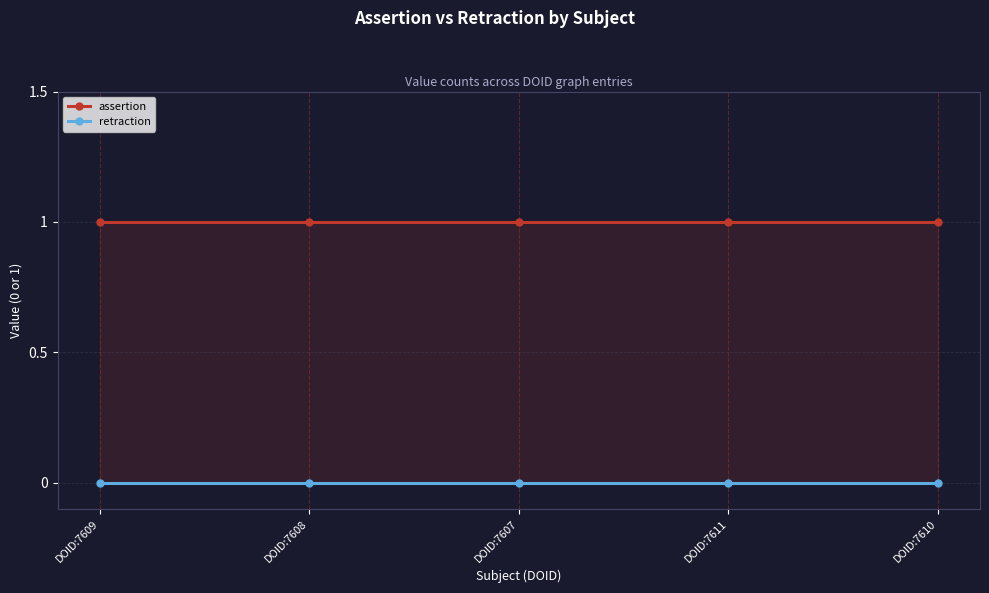

Reading right to left, transcribe all the data shown in this chart.

assertion: DOID:7610=1	DOID:7611=1	DOID:7607=1	DOID:7608=1	DOID:7609=1
retraction: DOID:7610=0	DOID:7611=0	DOID:7607=0	DOID:7608=0	DOID:7609=0